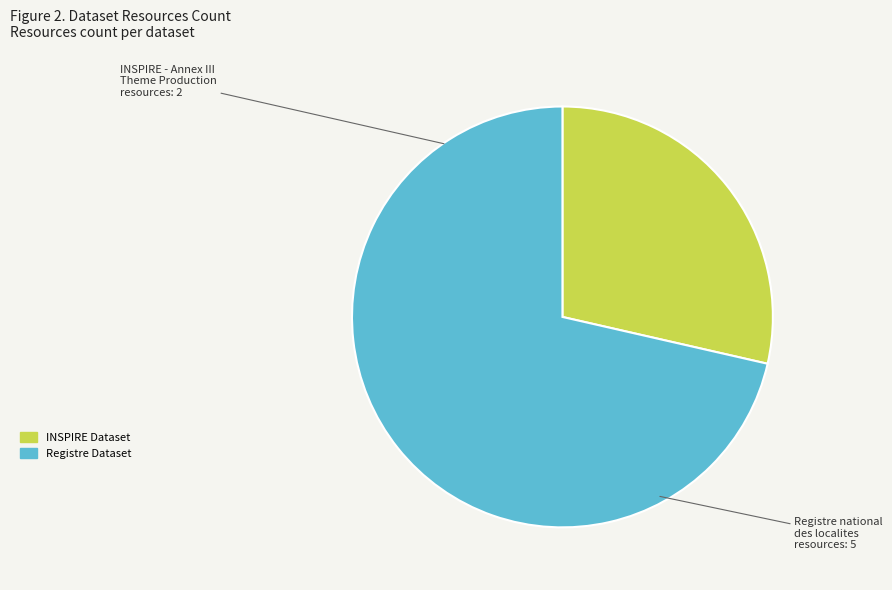

Do Registre national des localites and INSPIRE - Annex III Theme Production together represent more than half of the pie?

Yes